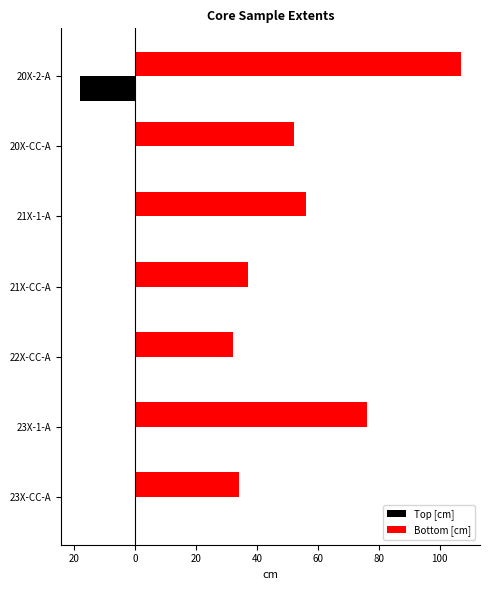

Reading left to right, what are all the values shown in this chart?

Top [cm]: -18	0	0	0	0	0	0
Bottom [cm]: 107	52	56	37	32	76	34